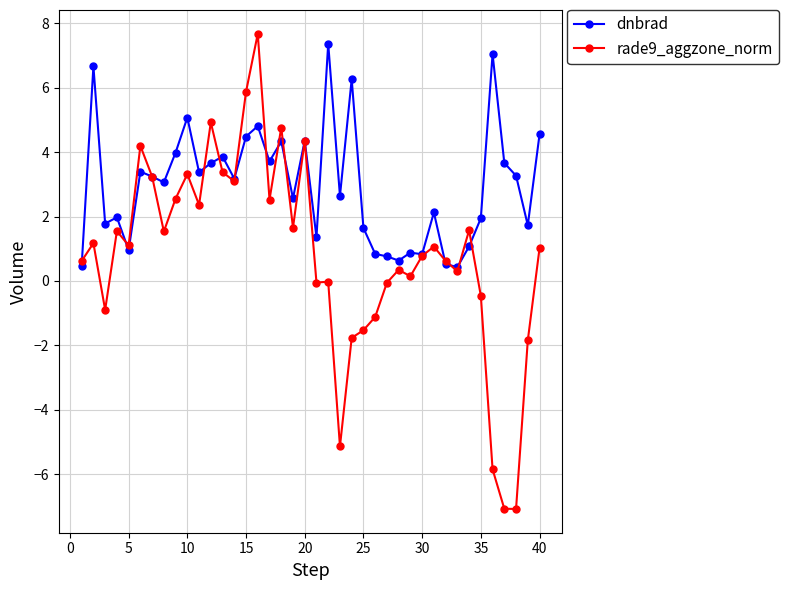

How many distinct data groups are displayed?

2